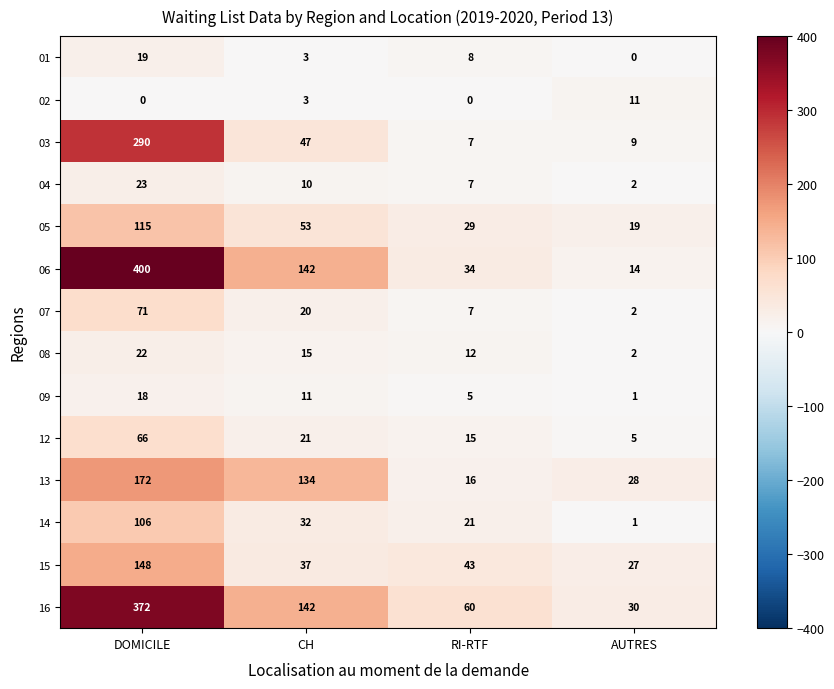

What is the difference between the second highest and minimum values in the 15 series?

16